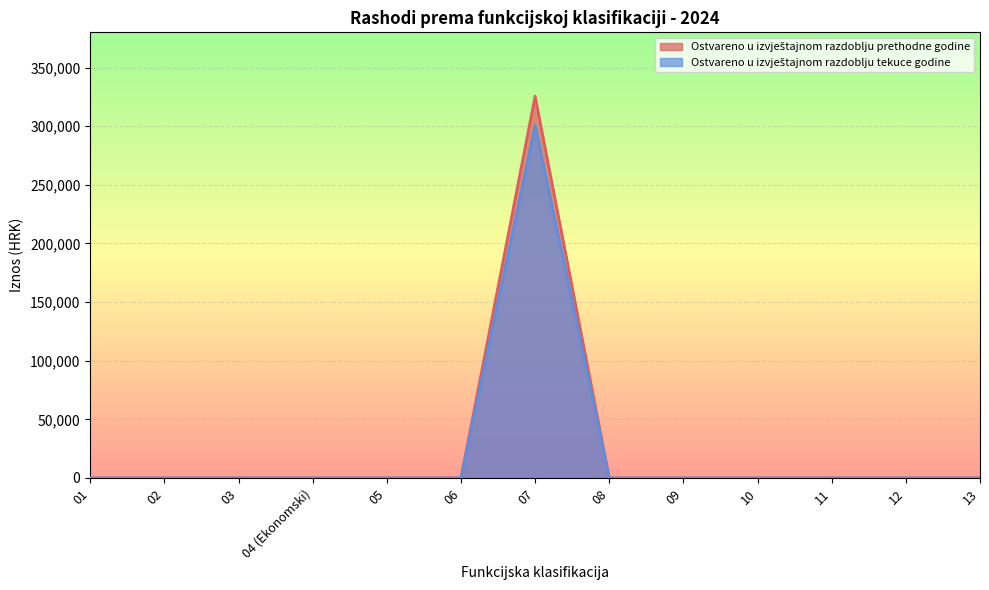

What is the average value of the Ostvareno u izvještajnom razdoblju tekuce godine series?

25039.3